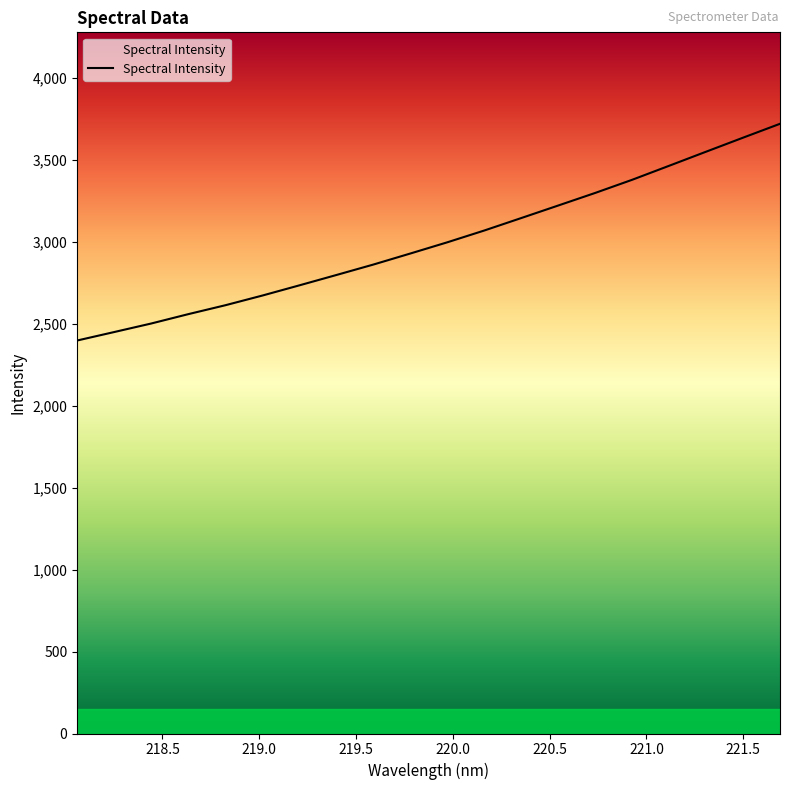

What is the minimum value shown in the chart?

2396.7